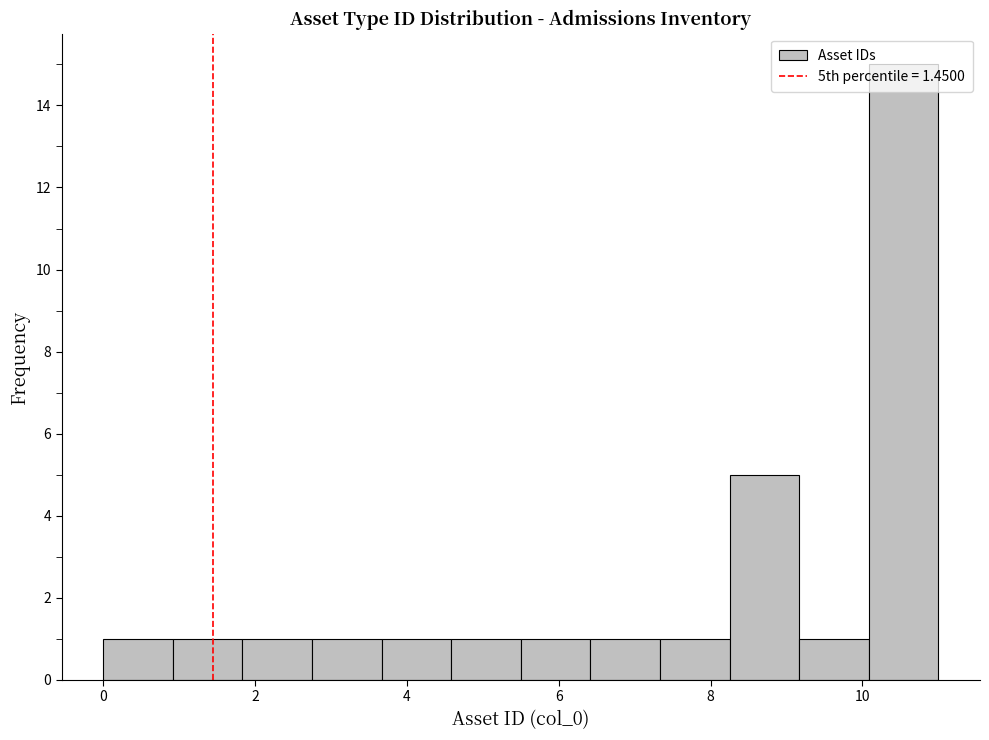

Reading left to right, list every bar in this chart as the range it spans on the x-axis followed by its height. Neither the bar edges nor the heights are printed on the chart, so give them approximately, as read against the axes.

0.0 to 1.0: 1
1.0 to 1.8: 1
1.8 to 2.8: 1
2.8 to 3.6: 1
3.6 to 4.6: 1
4.6 to 5.6: 1
5.6 to 6.4: 1
6.4 to 7.4: 1
7.4 to 8.2: 1
8.2 to 9.2: 5
9.2 to 10.0: 1
10.0 to 11.0: 15